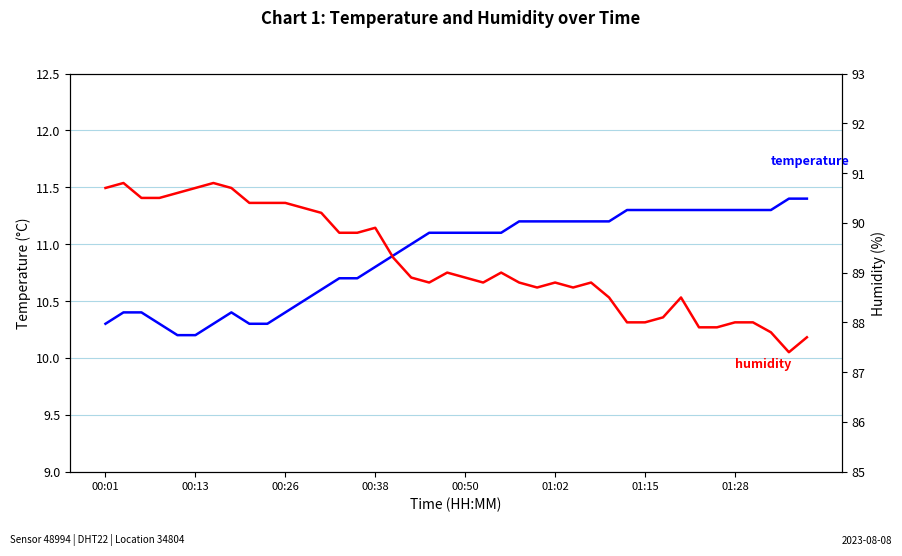

Rank the series by their average value, from lowest to highest.

temperature, humidity